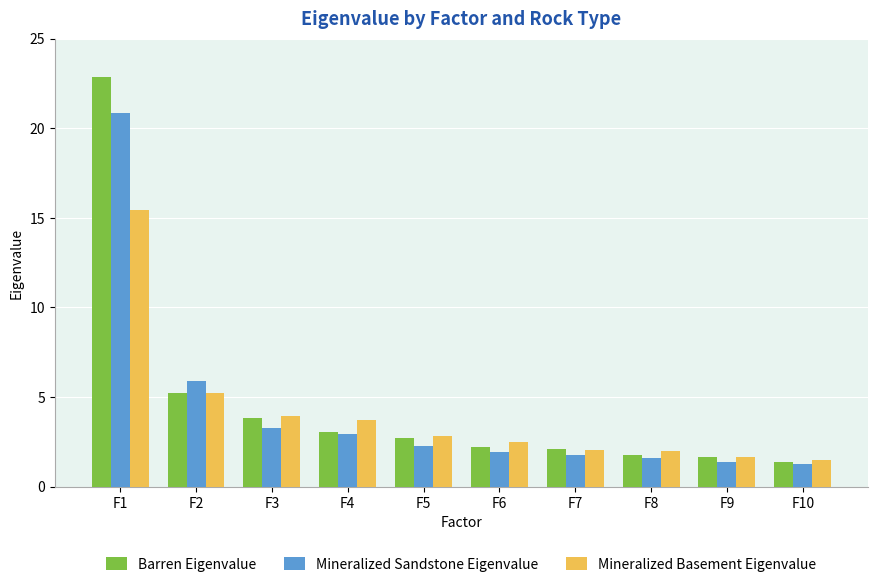

What is the lowest value of the Mineralized Sandstone Eigenvalue series?

1.3